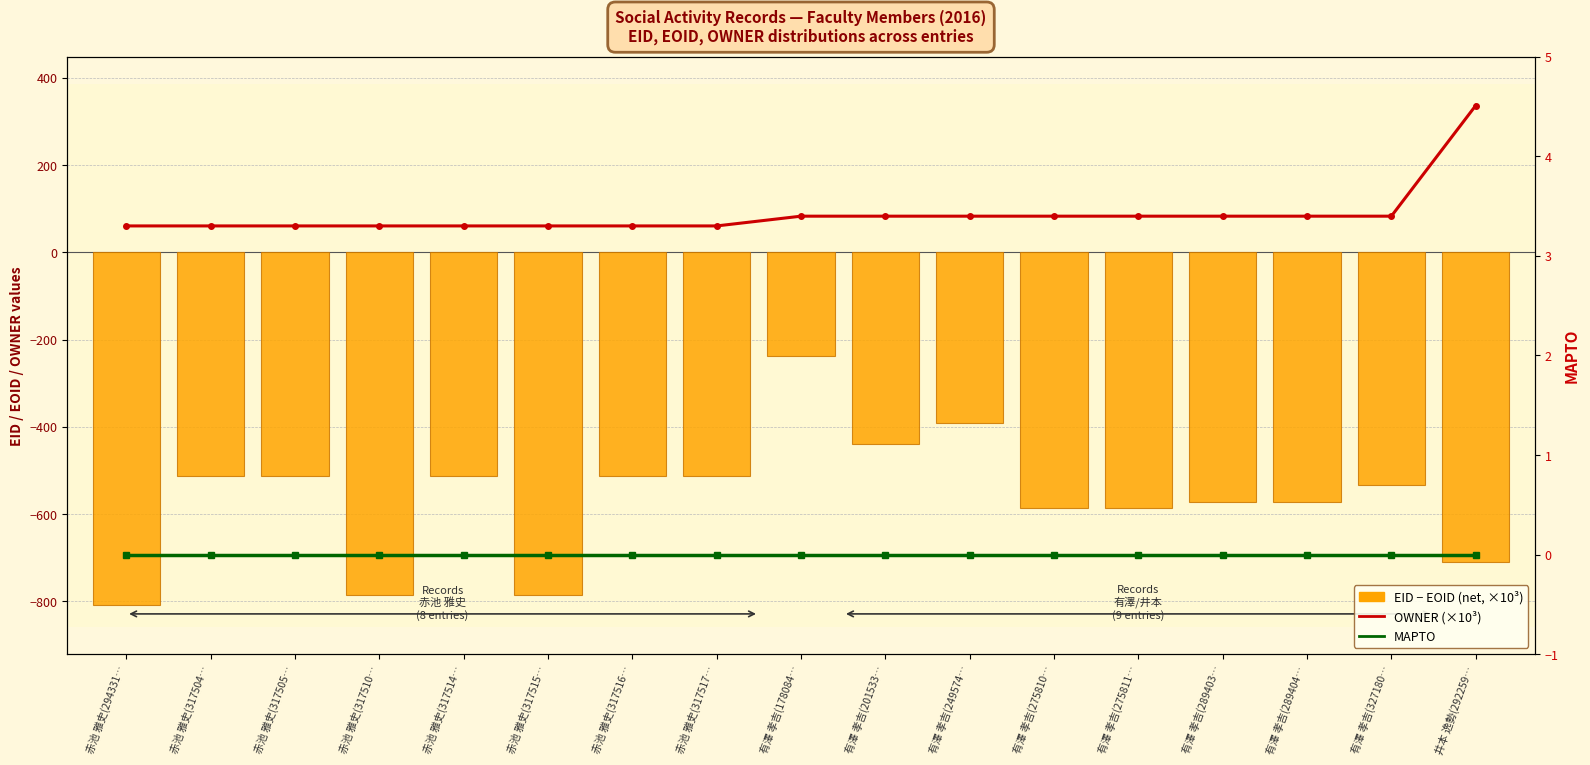

What is the label of the 1st bar from the left?

赤池 雅史(294331…